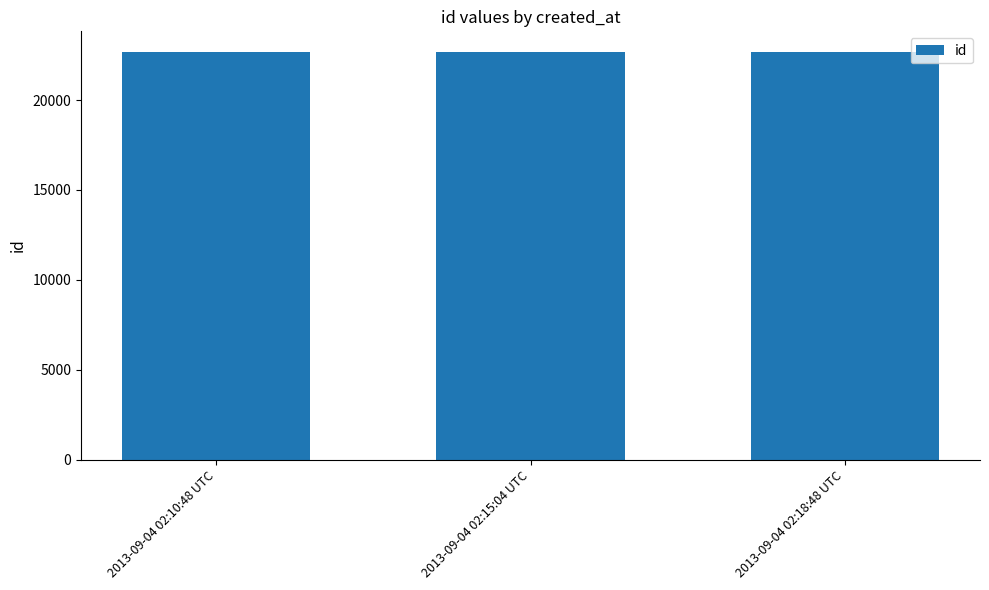

Approximately how many times larger is the value at 2013-09-04 02:10:48 UTC compared to 2013-09-04 02:18:48 UTC?

1.0